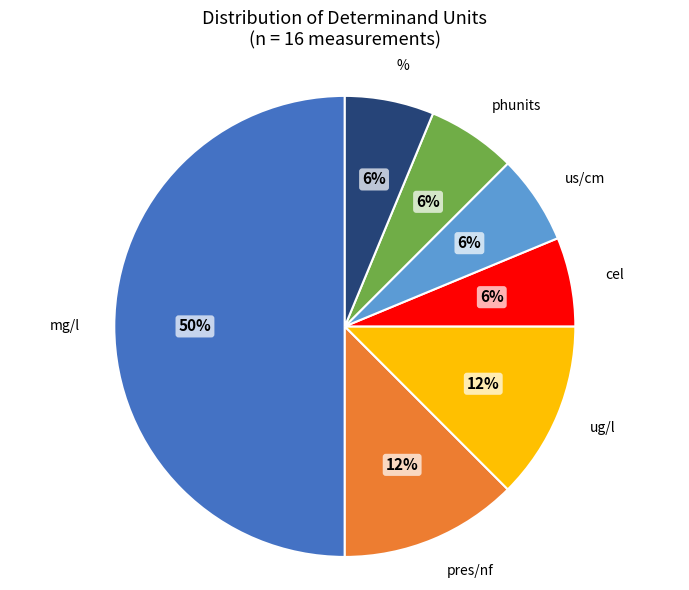

To the nearest percent, what is the average slice percentage?

14%